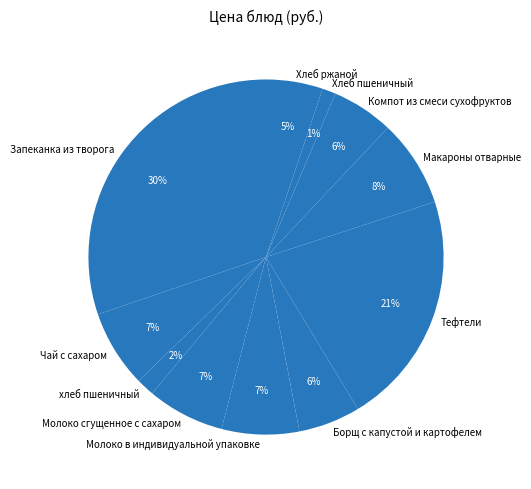

Combined, do Макароны отварные and Борщ с капустой и картофелем account for over 50%?

No